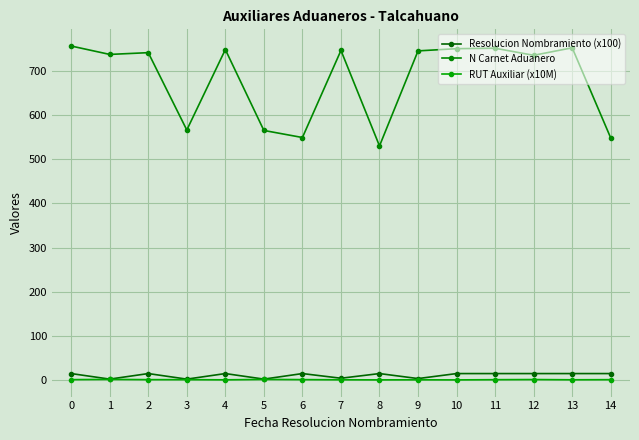

Read the Resolucion Nombramiento (x100) value at 4.

14.9